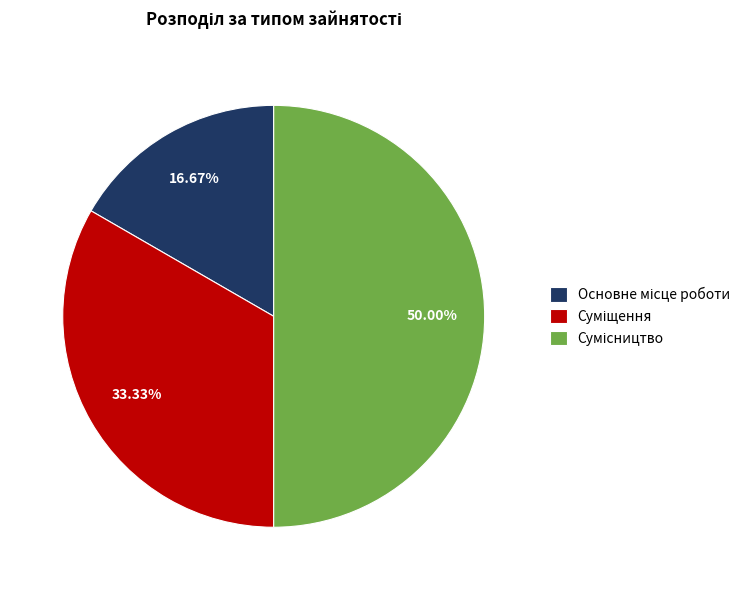

Is it true that Суміщення is 26% of the pie?

False